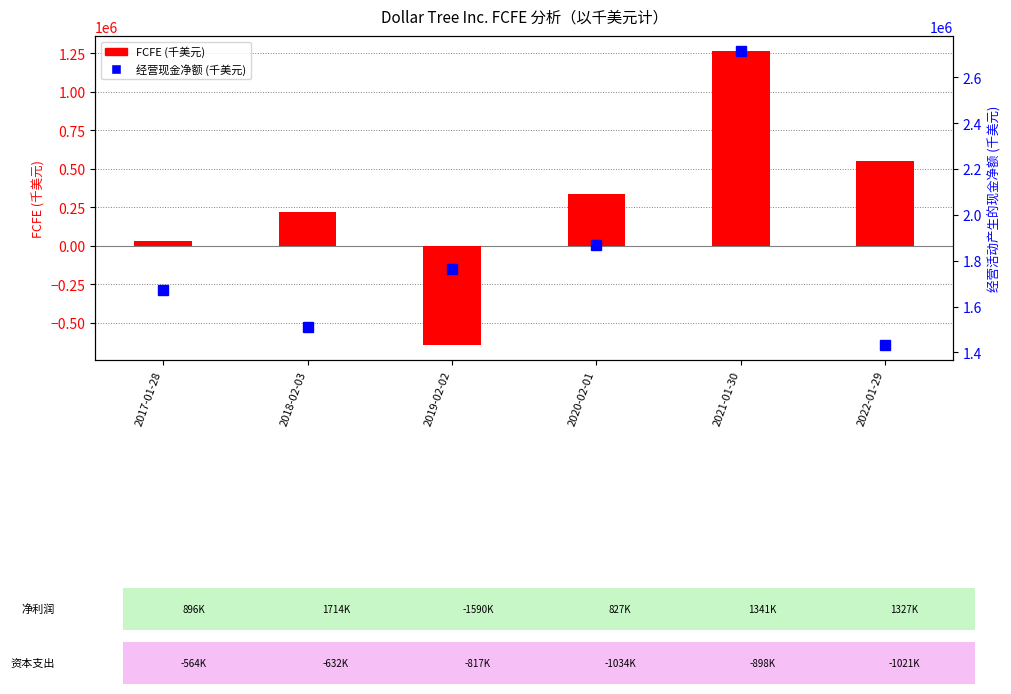

What is the greatest value displayed?

2716300